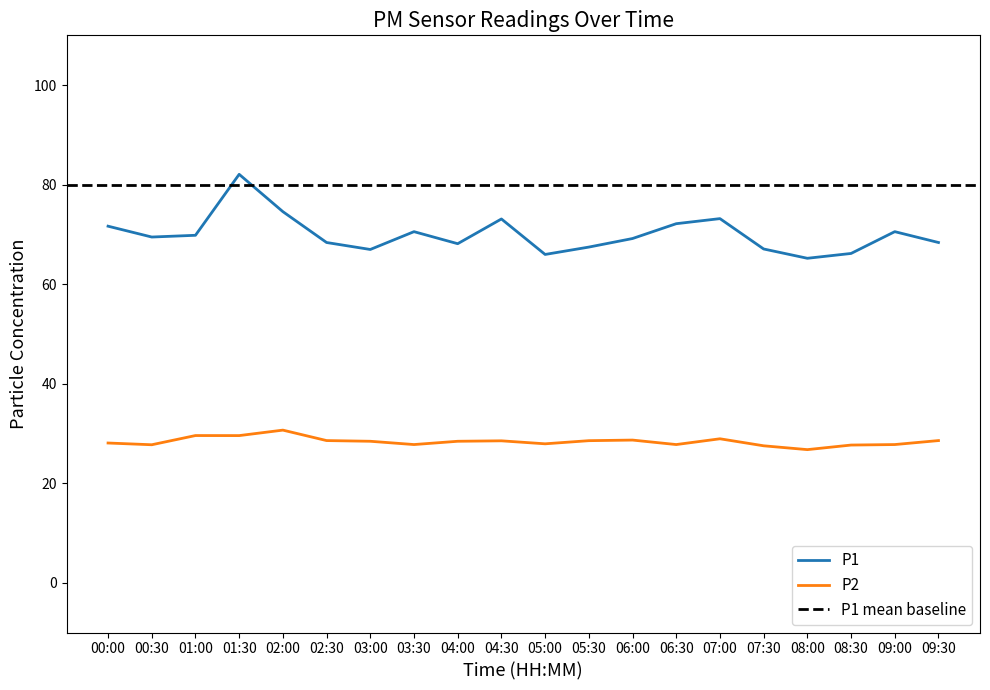

Rank the categories by P2 value from highest to lowest.

02:00, 01:00, 01:30, 07:00, 06:00, 02:30, 09:30, 05:30, 04:30, 03:00, 04:00, 00:00, 05:00, 03:30, 06:30, 09:00, 00:30, 08:30, 07:30, 08:00